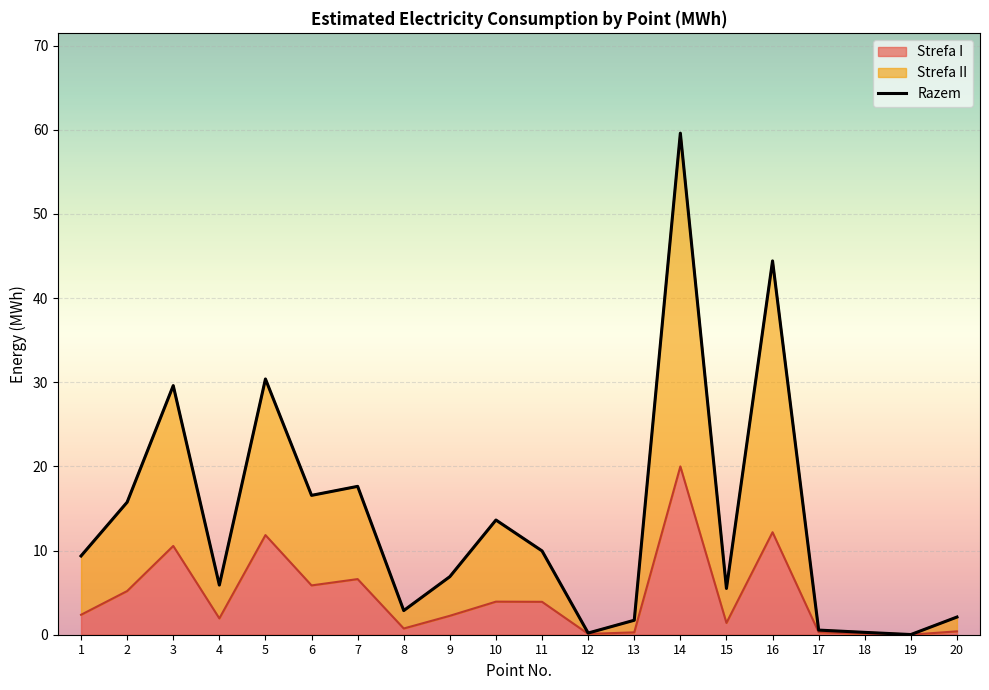

What value does the data have at 1?

9.4